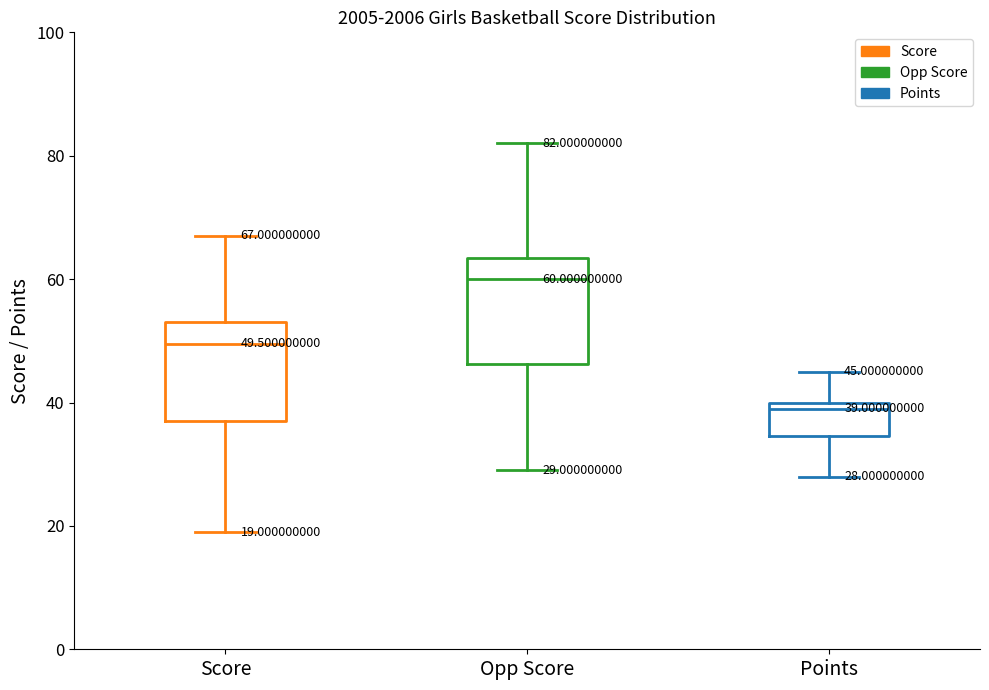

Which box has the lowest median line?

Points